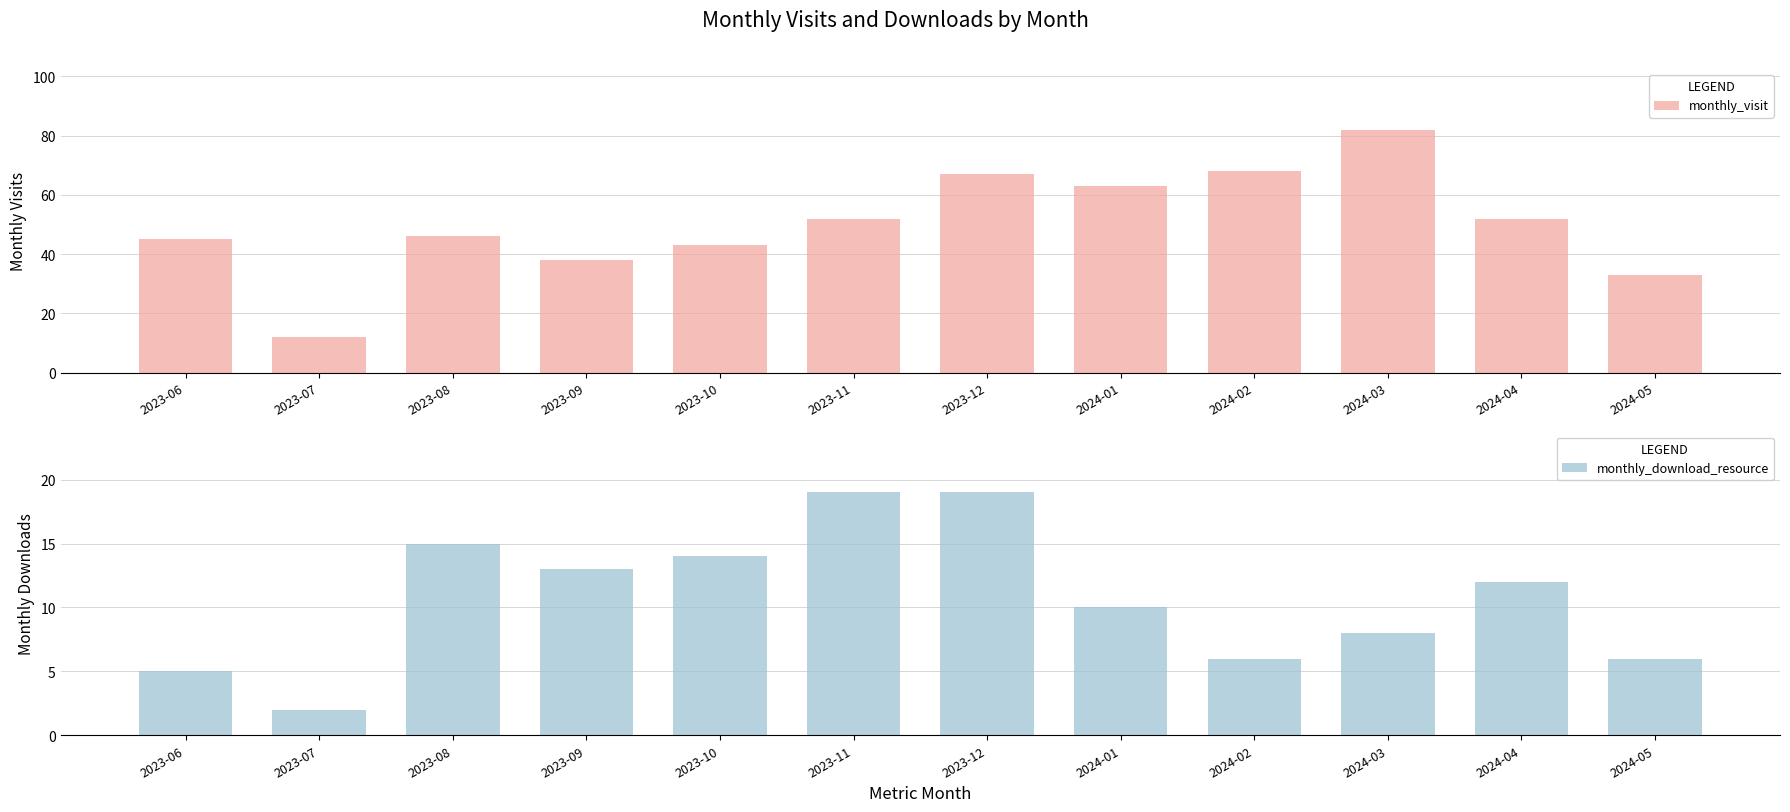

What is the minimum value shown in the chart?

2